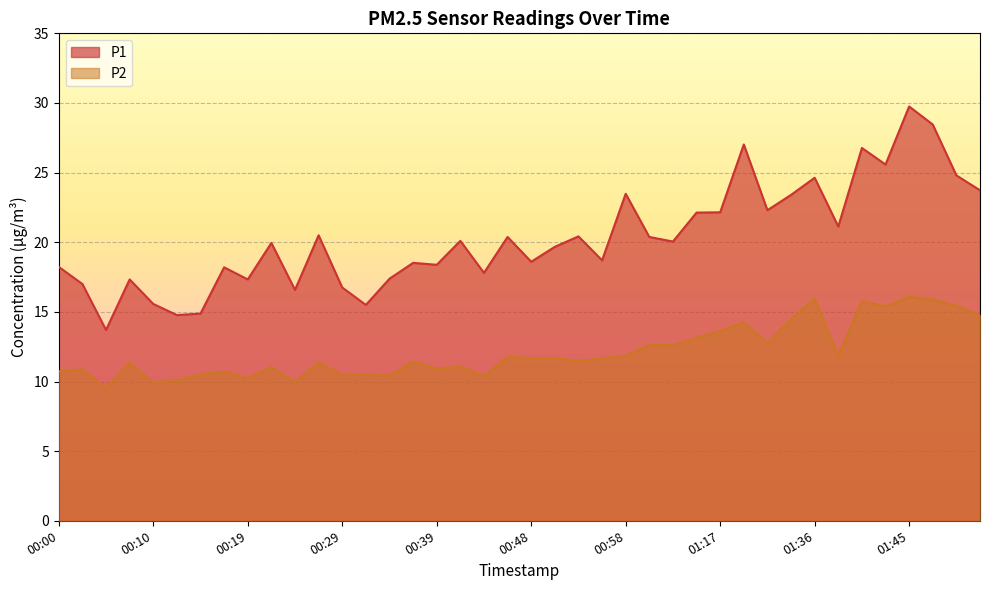

Reading left to right, transcribe all the data shown in this chart.

P1: 00:00=18.2	00:02=17.0	00:05=13.7	00:07=17.3	00:10=15.6	00:12=14.8	00:14=14.9	00:17=18.2	00:19=17.3	00:22=19.9	00:24=16.6	00:27=20.5	00:29=16.8	00:31=15.5	00:34=17.4	00:36=18.5	00:39=18.4	00:41=20.1	00:44=17.8	00:46=20.4	00:48=18.6	00:51=19.7	00:53=20.4	00:56=18.7	00:58=23.5	01:01=20.4	01:03=20.1	01:06=22.1	01:17=22.1	01:28=27.0	01:31=22.3	01:33=23.4	01:36=24.6	01:38=21.1	01:40=26.8	01:43=25.6	01:45=29.8	01:48=28.4	01:50=24.8	01:53=23.7
P2: 00:00=10.7	00:02=10.9	00:05=9.5	00:07=11.4	00:10=9.9	00:12=10.1	00:14=10.5	00:17=10.7	00:19=10.2	00:22=11.1	00:24=9.9	00:27=11.4	00:29=10.5	00:31=10.5	00:34=10.4	00:36=11.4	00:39=10.9	00:41=11.1	00:44=10.4	00:46=11.8	00:48=11.7	00:51=11.7	00:53=11.5	00:56=11.7	00:58=11.8	01:01=12.6	01:03=12.6	01:06=13.1	01:17=13.6	01:28=14.2	01:31=12.8	01:33=14.5	01:36=15.9	01:38=11.9	01:40=15.8	01:43=15.4	01:45=16.1	01:48=15.9	01:50=15.4	01:53=14.8